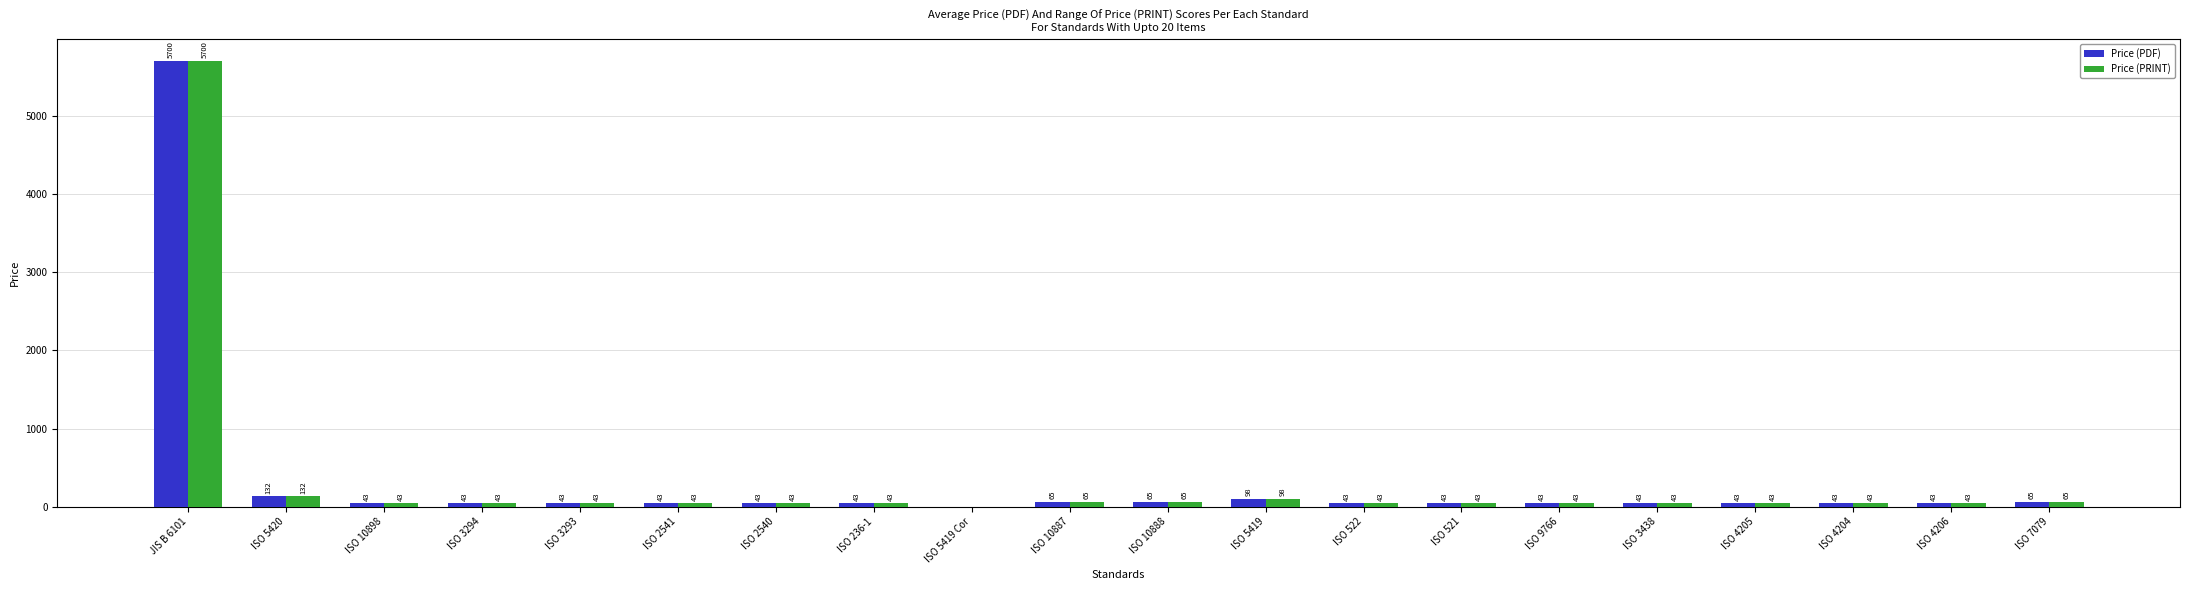

True or false: Price (PDF) has a value of 0 at ISO 5419 Cor.

True